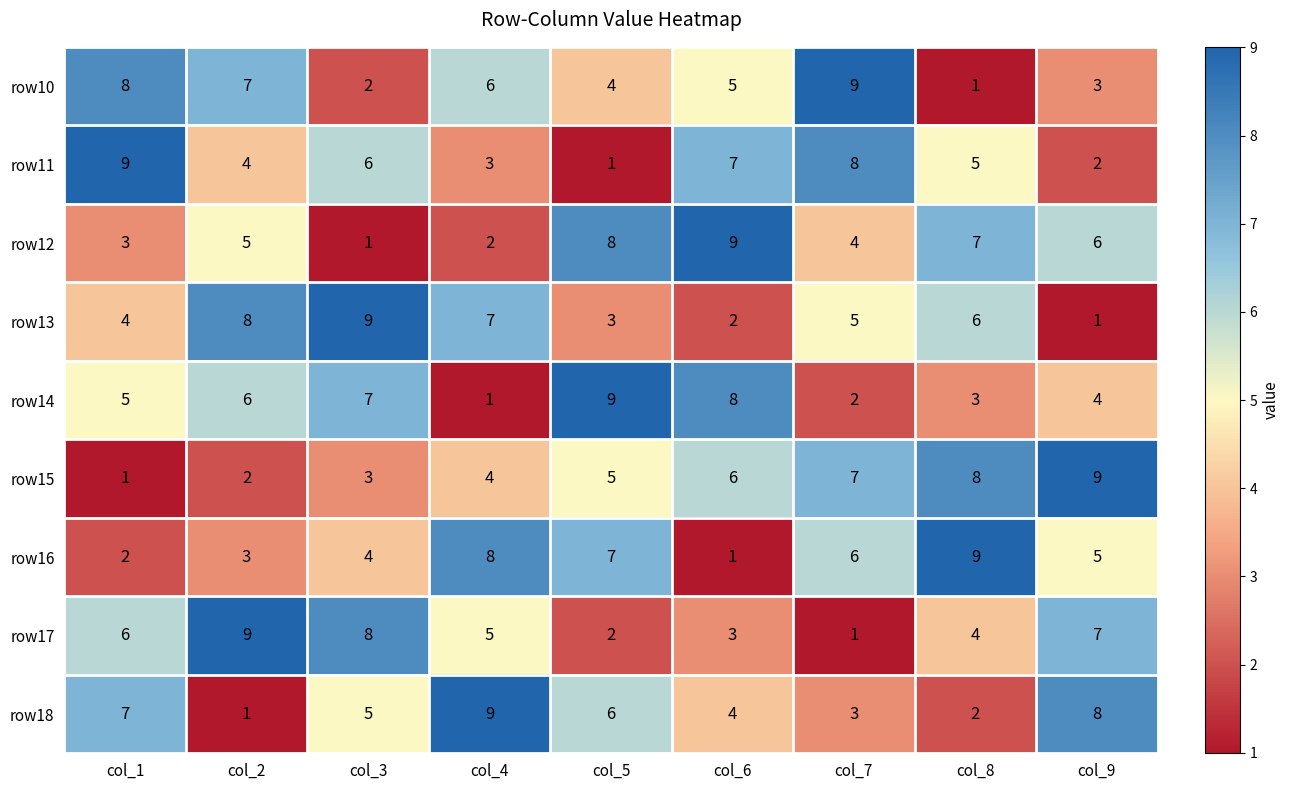

At how many categories does at least one series exceed 1?

9